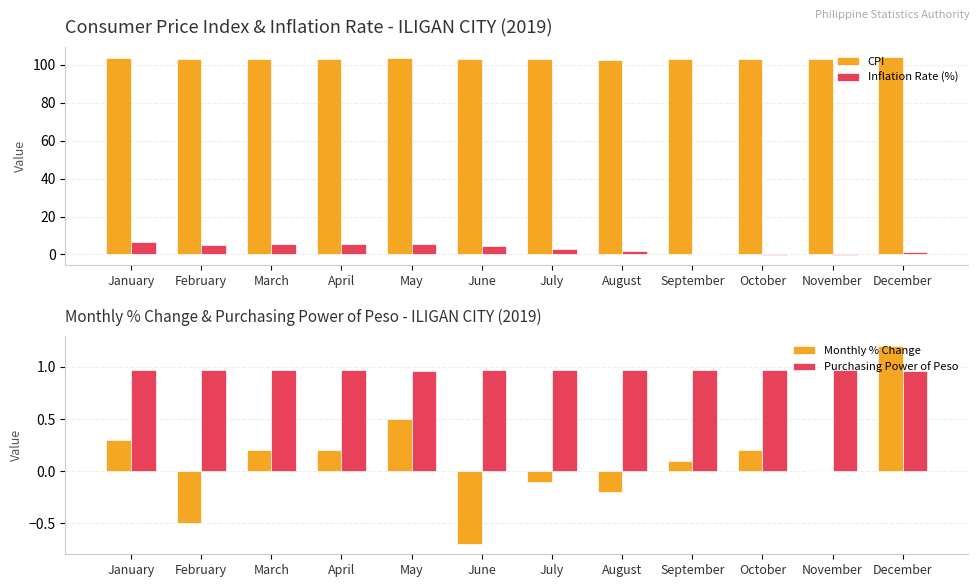

Which series has the widest spread of values?

Inflation Rate (%)